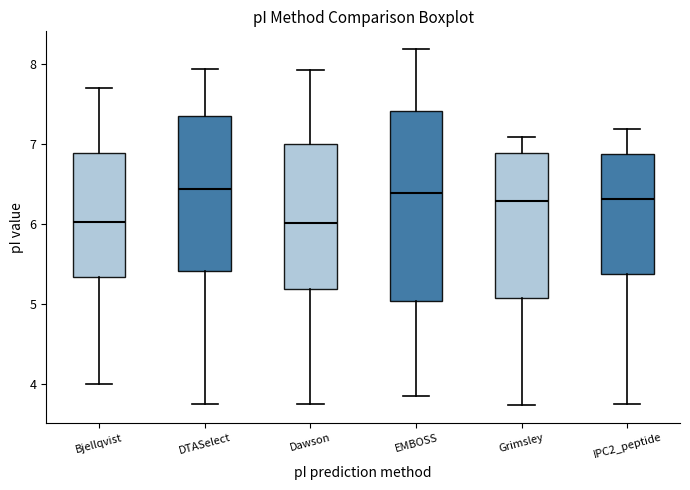

Reading left to right, read every box against the y-axis: the position of its median line, the range the box covers, and the ends of its whiskers. The values are not printed on the chart, so give them approximately, as read against the axis.

Bjellqvist: median 6.0, box 5.3 to 6.9, whiskers 4.0 to 7.7
DTASelect: median 6.4, box 5.4 to 7.4, whiskers 3.7 to 7.9
Dawson: median 6.0, box 5.2 to 7.0, whiskers 3.7 to 7.9
EMBOSS: median 6.4, box 5.0 to 7.4, whiskers 3.8 to 8.2
Grimsley: median 6.3, box 5.1 to 6.9, whiskers 3.7 to 7.1
IPC2_peptide: median 6.3, box 5.4 to 6.9, whiskers 3.7 to 7.2